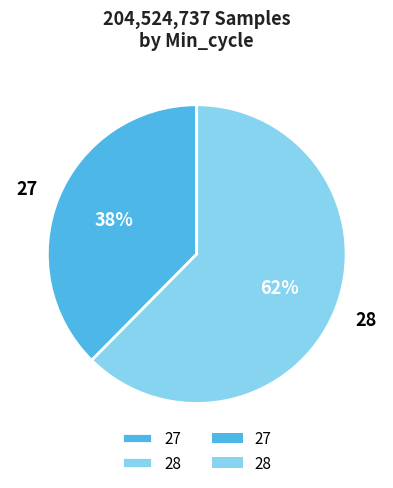

Does 27 represent more than half of the total?

No